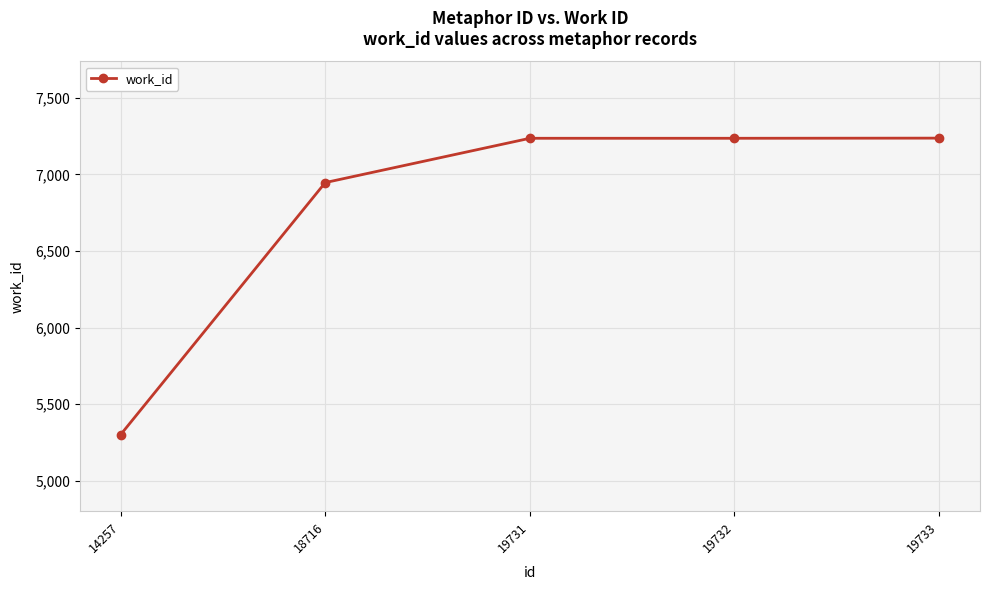

What is the value of the 3rd point from the left?

7235